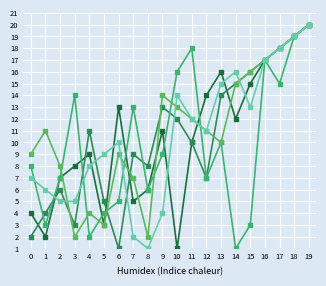

Count the number of categories in the chart.

20